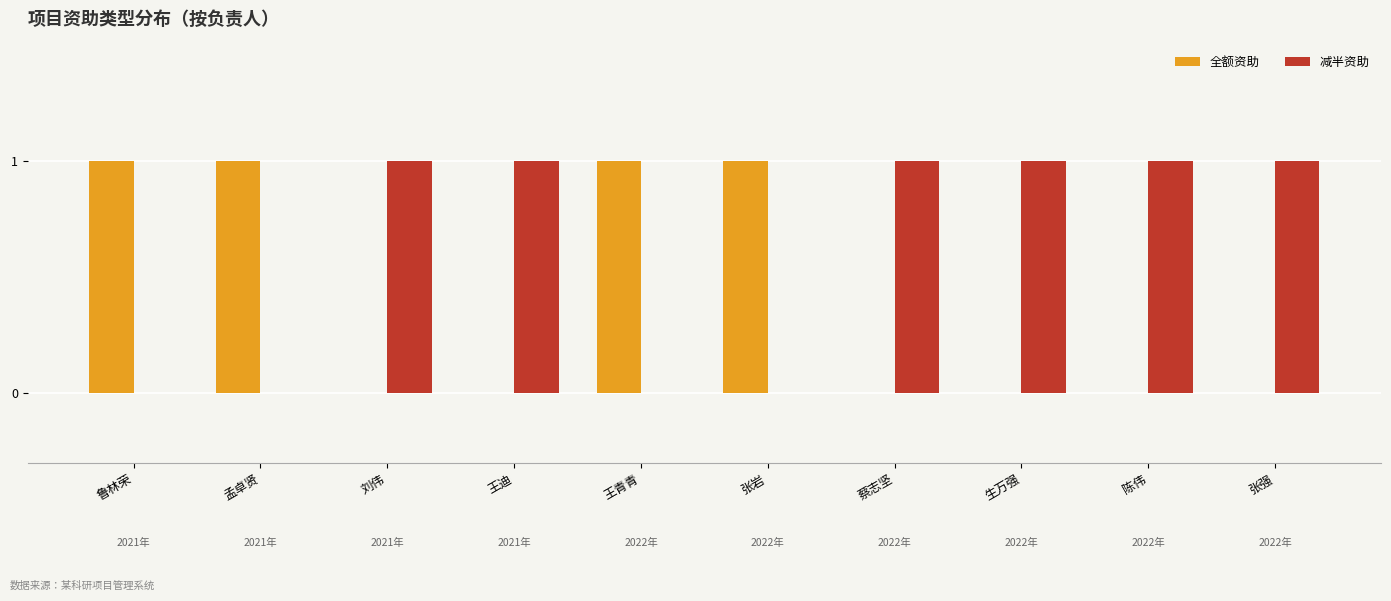

The value of 减半资助 at 陈伟 is 1. True or false?

True